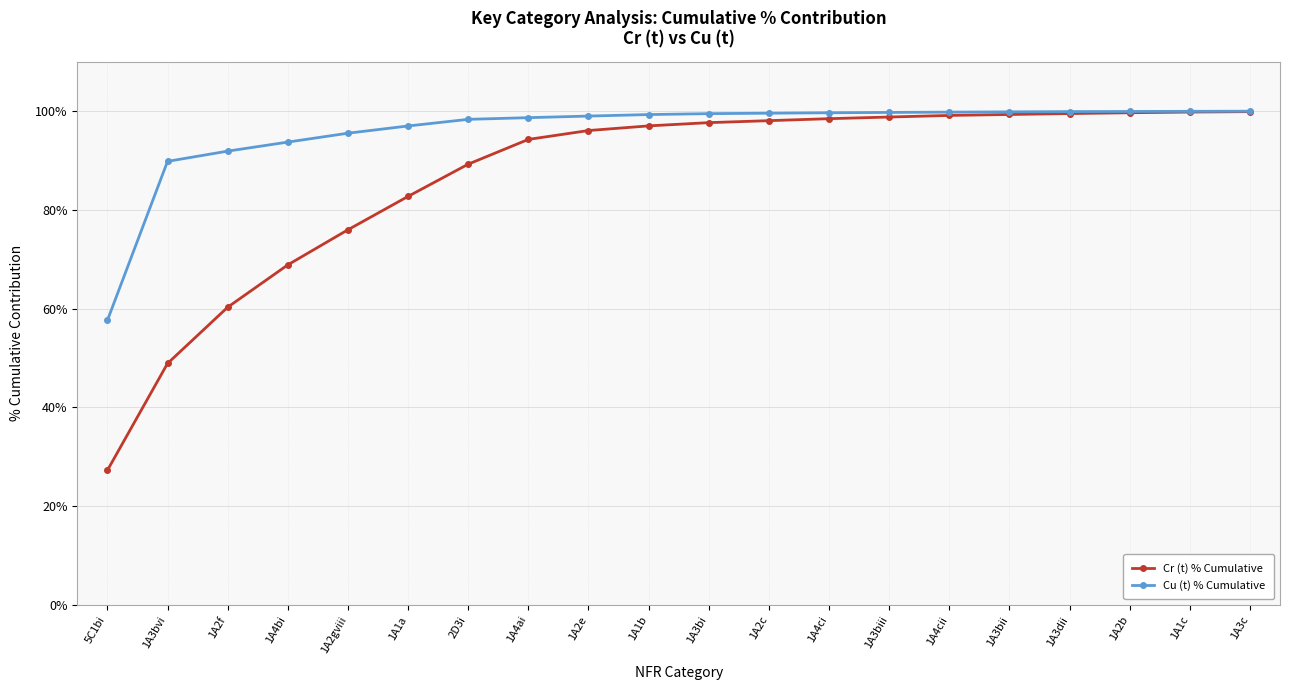

The Cr (t) % Cumulative series shows 98.4 at 1A4ci. True or false?

True